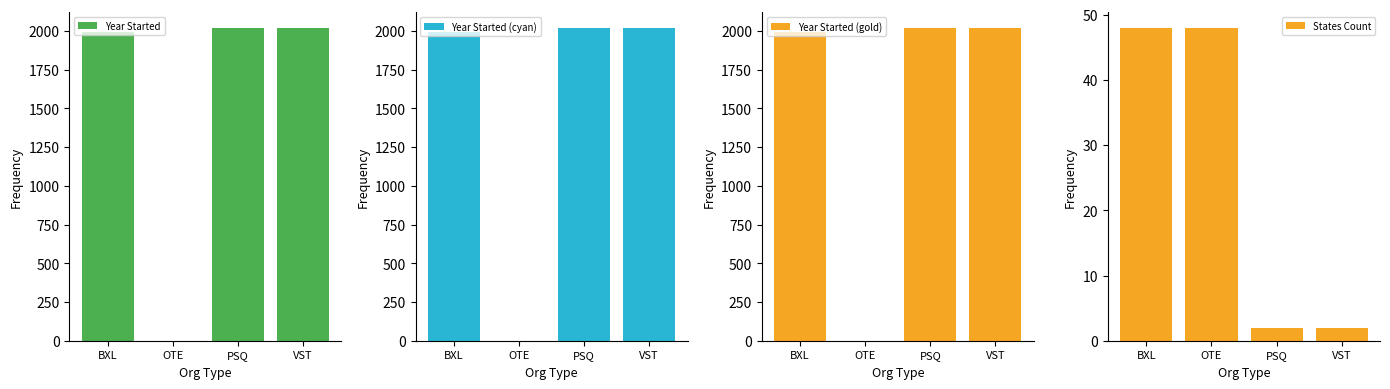

What is the difference between the maximum and minimum values in the Year Started series?

2021